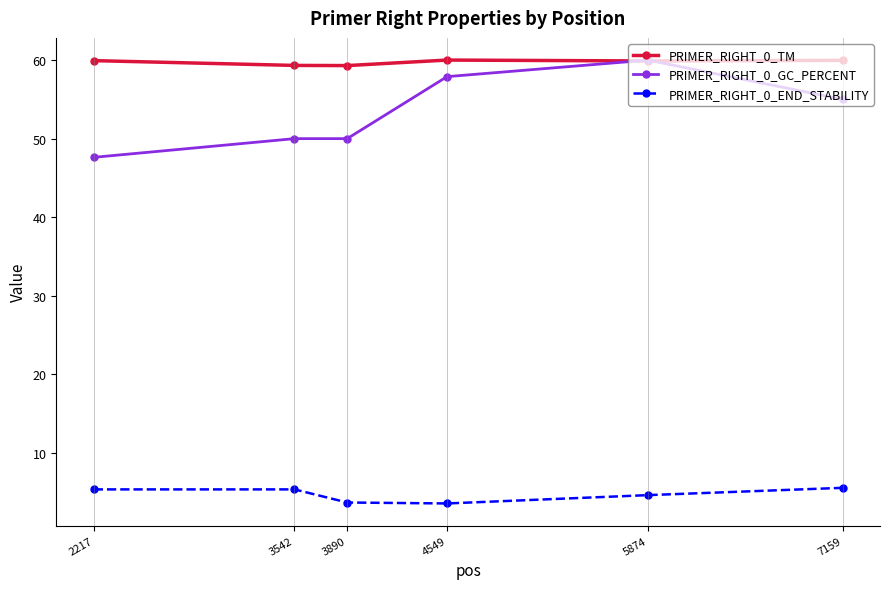

What is the value of the PRIMER_RIGHT_0_GC_PERCENT point at the 3rd from the left?

50.0